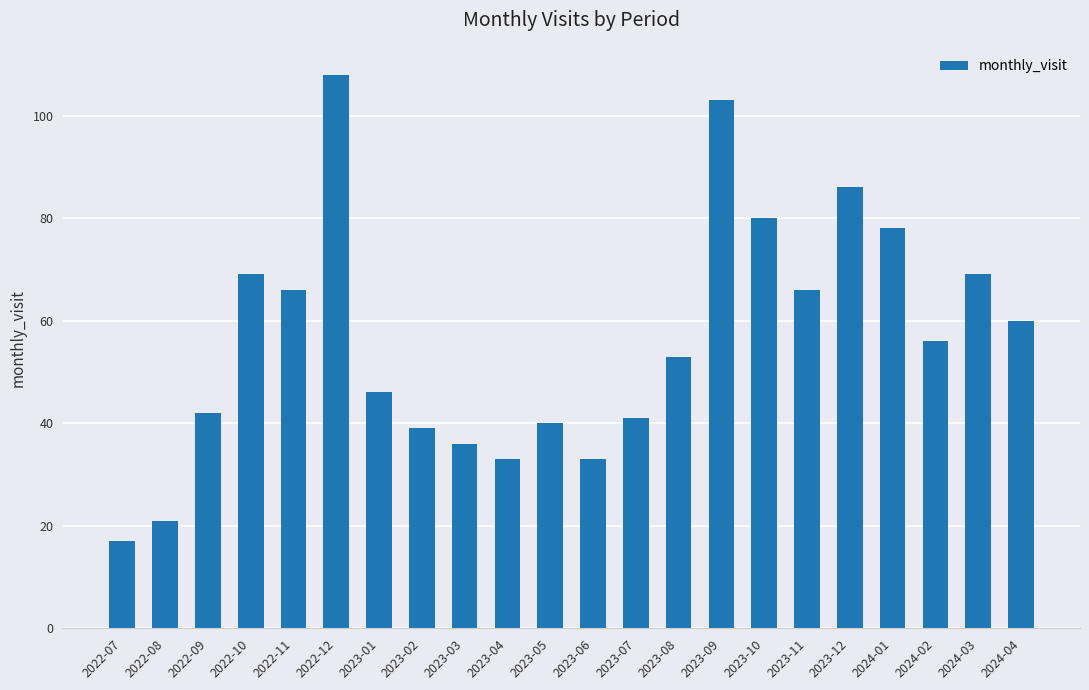

What value does the data have at 2022-07?

17